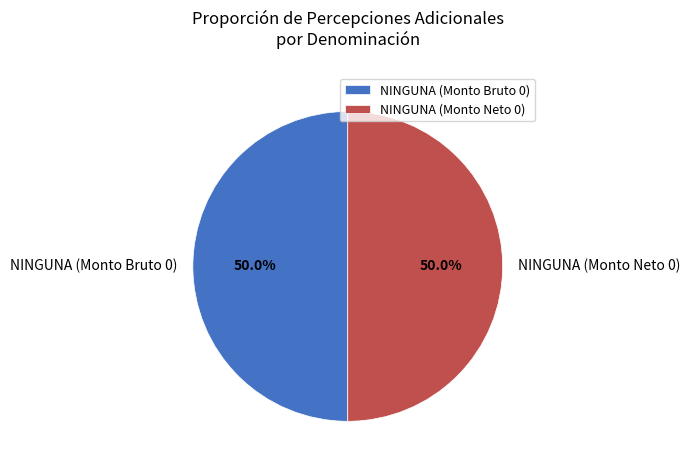

How many segments does this pie chart have?

2